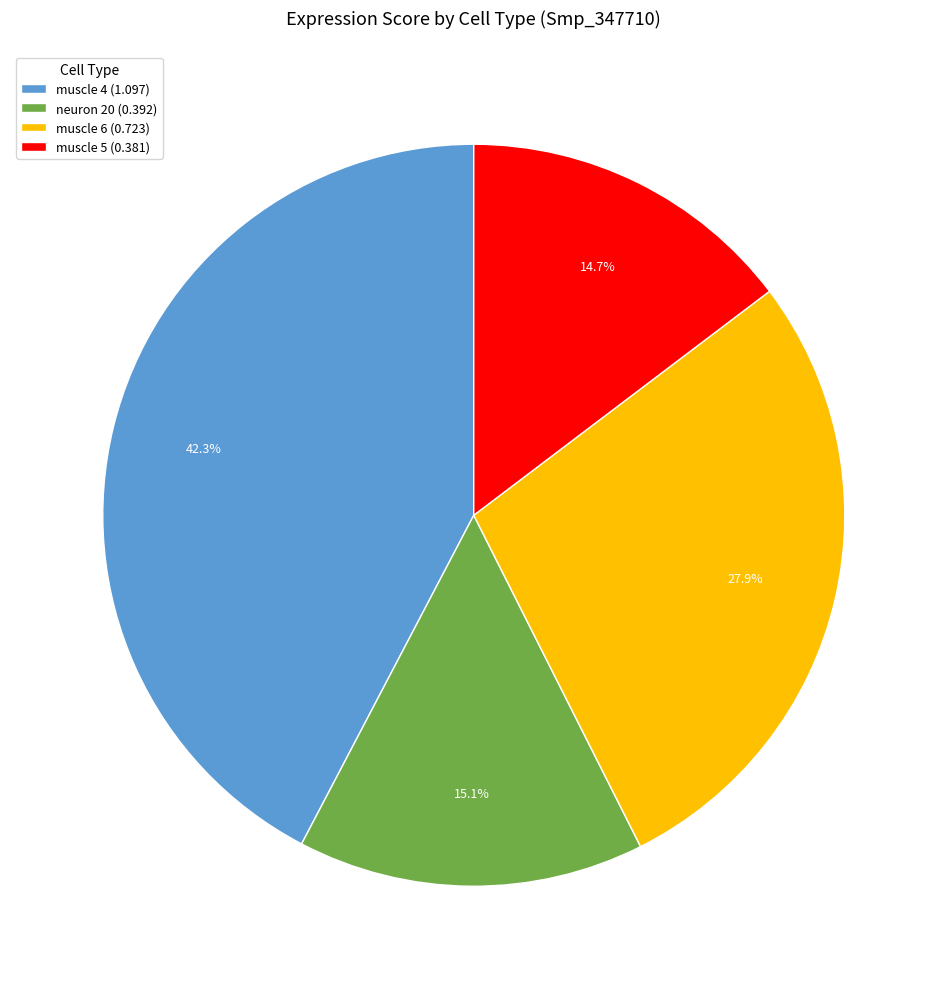

The neuron 20 slice represents 15% of the pie. True or false?

True